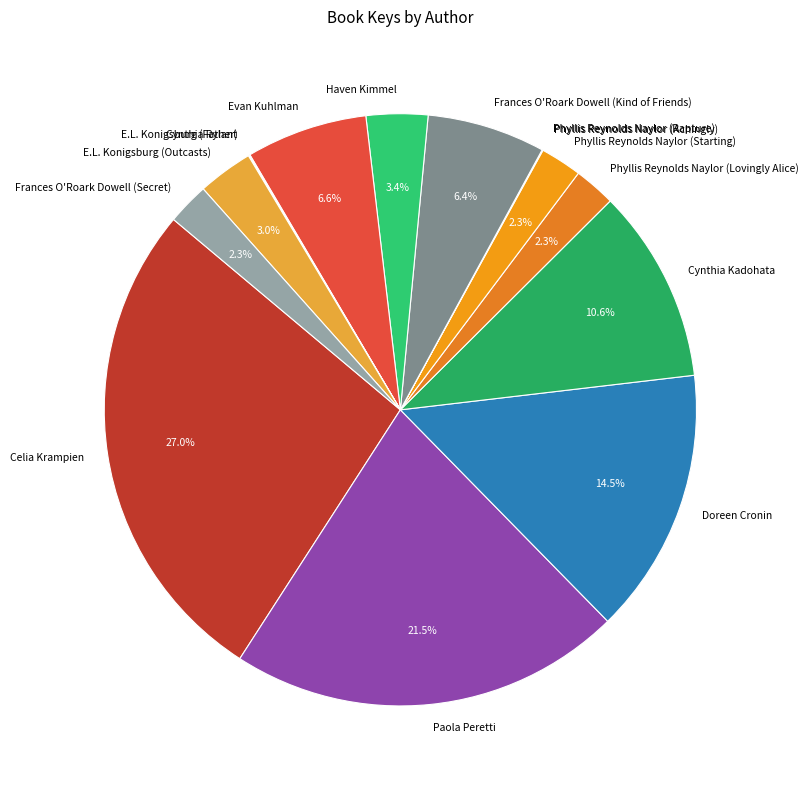

Does Doreen Cronin account for over 50% of the chart?

No